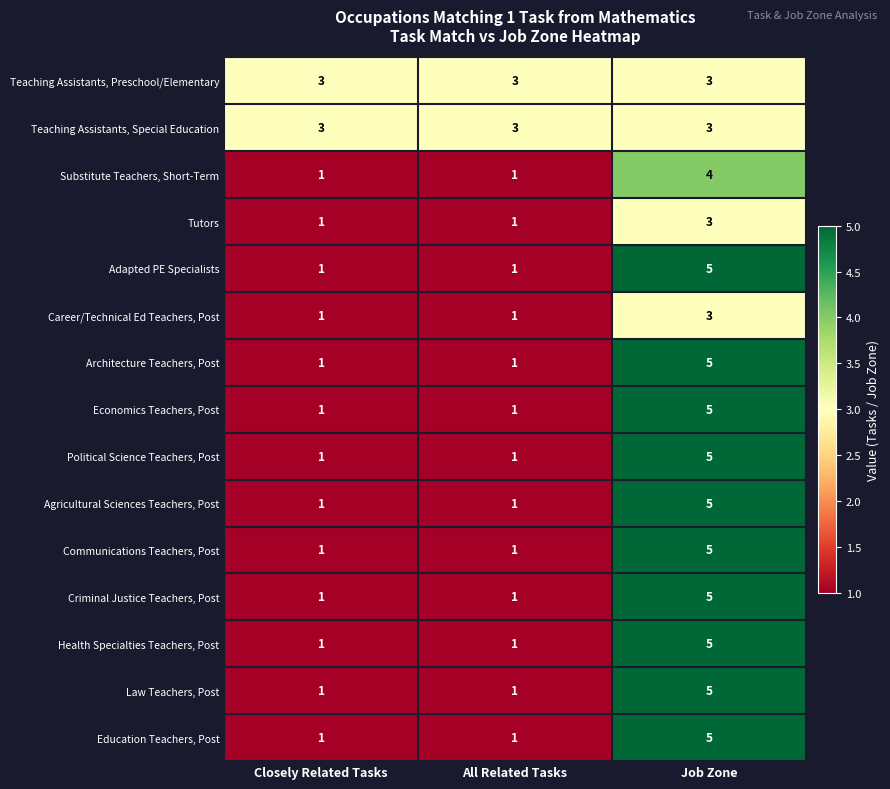

What is the total value across all series at Job Zone?

66